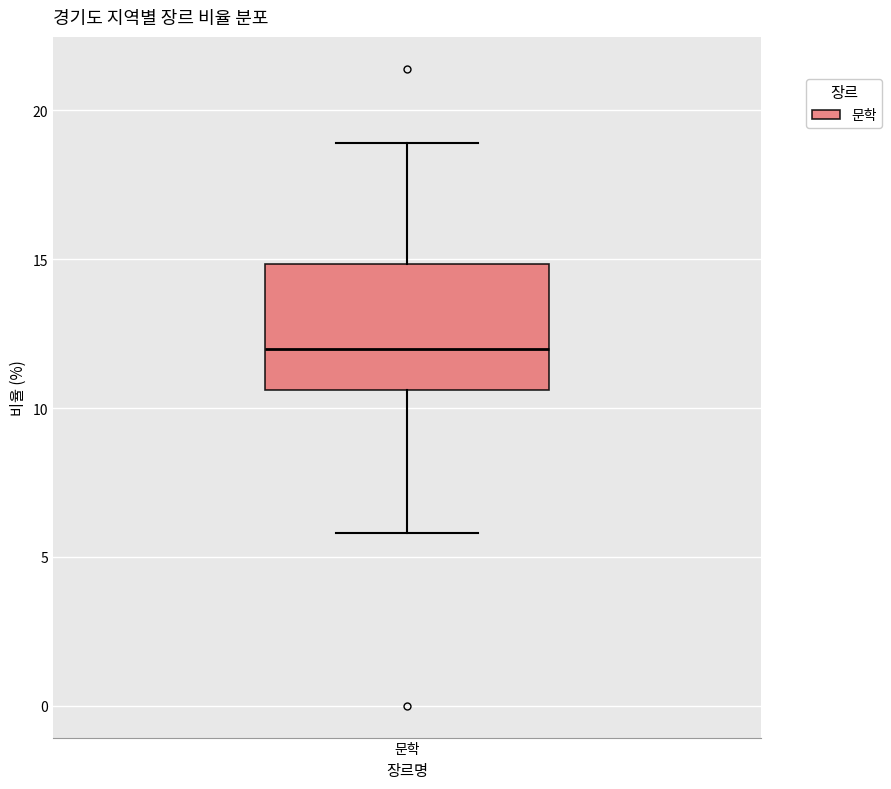

Where does the upper whisker of the box for 문학 end on the y-axis? The values are not printed on the chart, so give them approximately, as read against the axis.

19.0